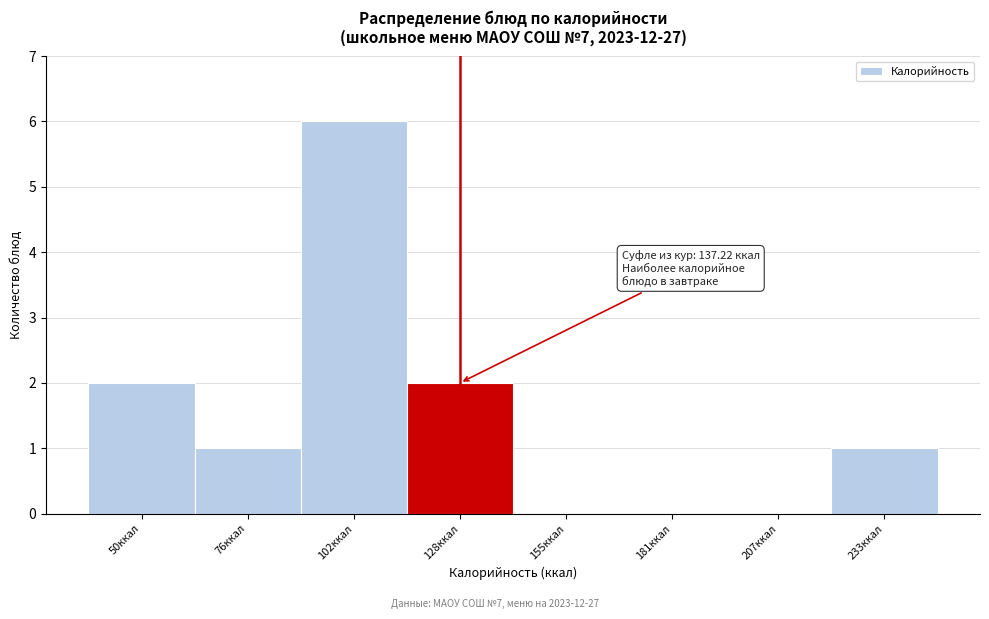

Reading left to right, what are all the values shown in this chart?

50ккал=2	76ккал=1	102ккал=6	128ккал=2	155ккал=0	181ккал=0	207ккал=0	233ккал=1